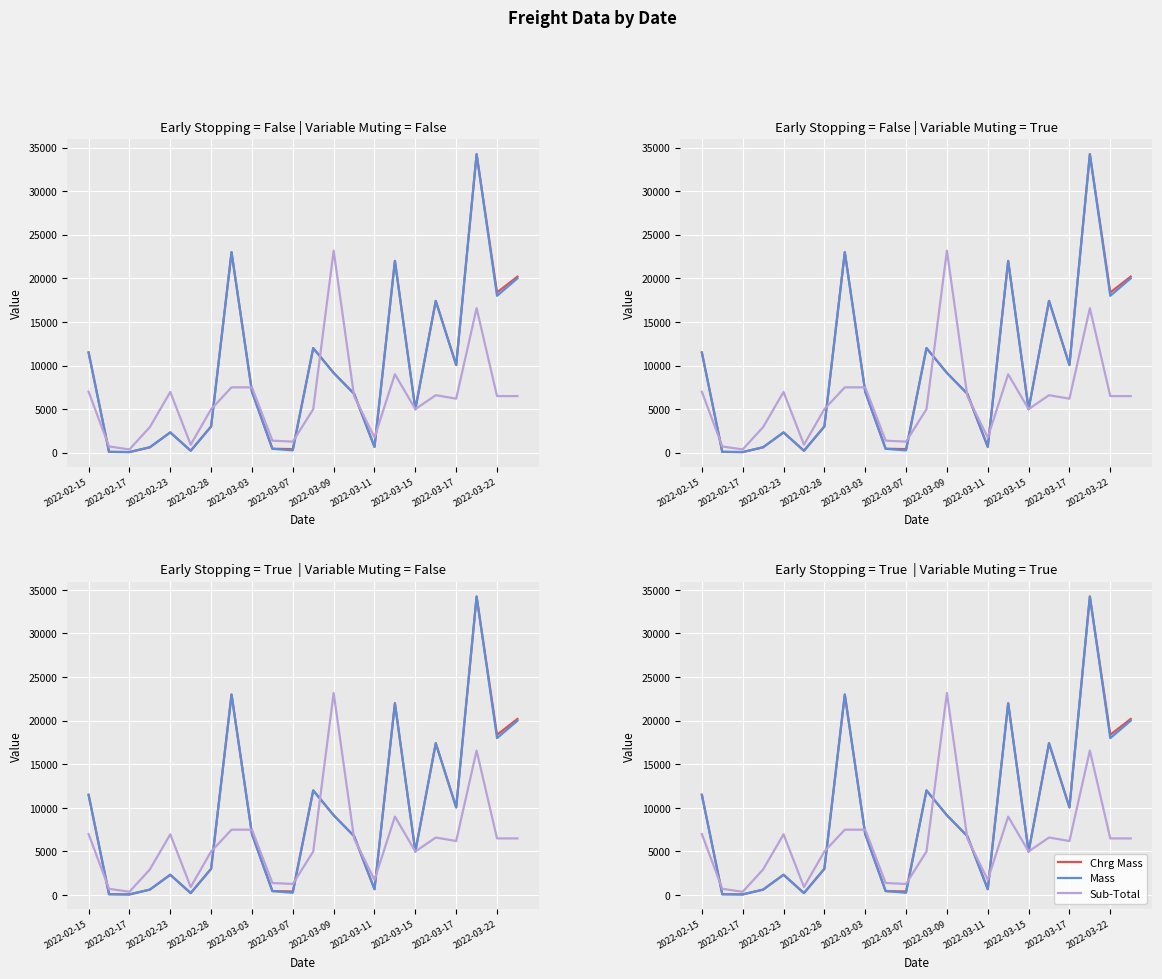

What are all the series names shown in the legend?

Chrg Mass, Mass, Sub-Total